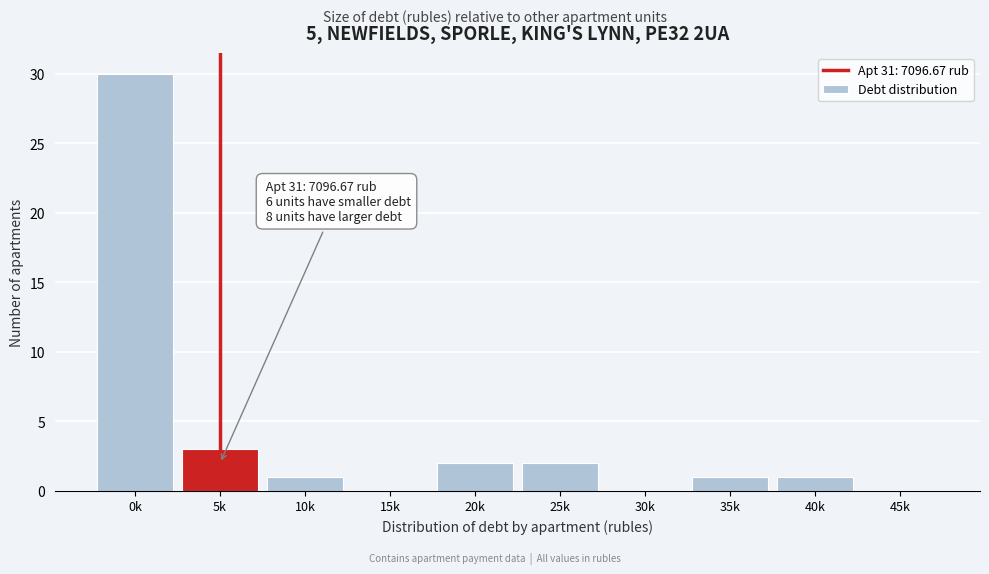

Reading left to right, extract all data points from this chart.

0k=30	5k=3	10k=1	15k=0	20k=2	25k=2	30k=0	35k=1	40k=1	45k=0